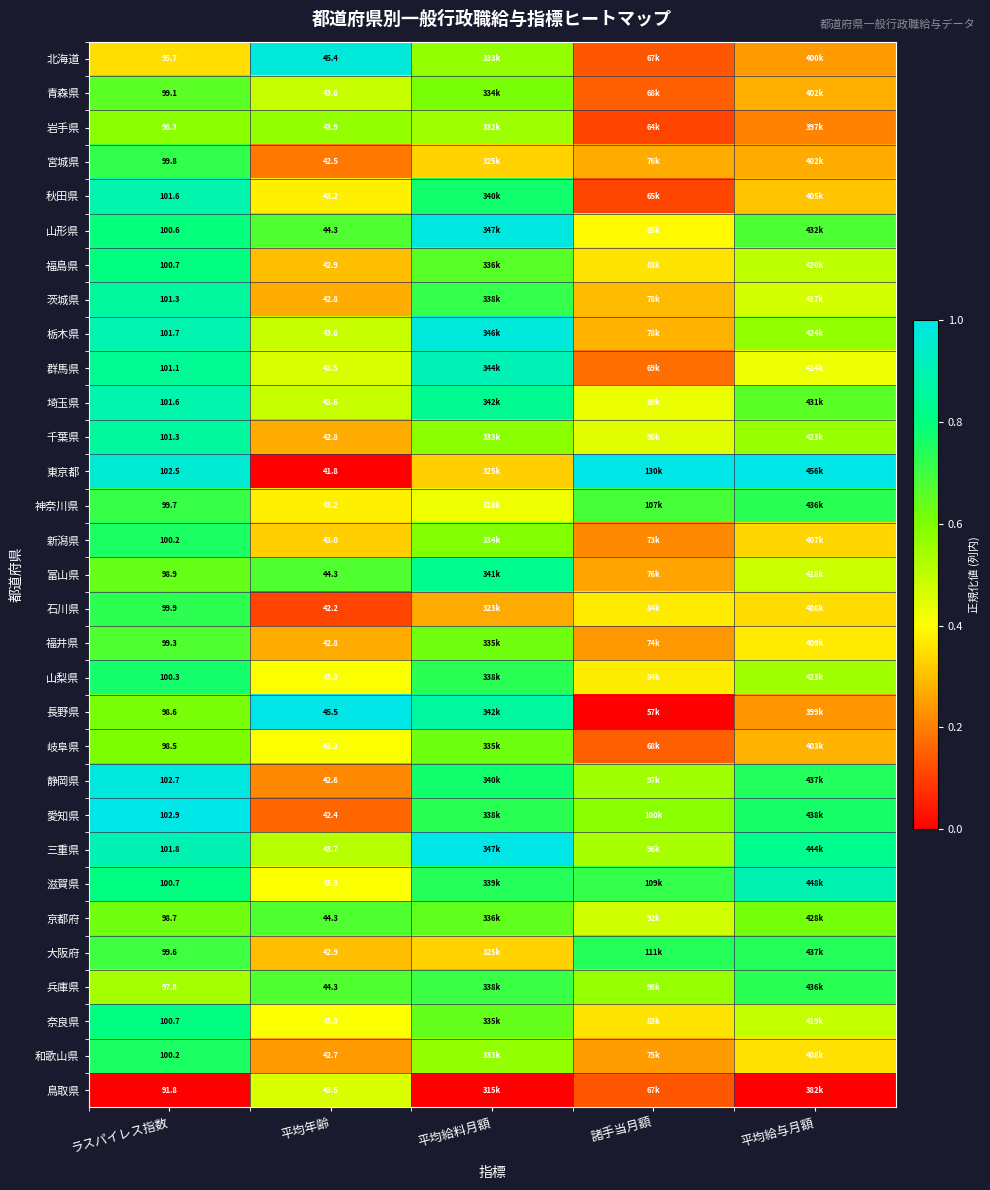

The 岐阜県 series shows 0.3 at 平均給与月額. True or false?

True